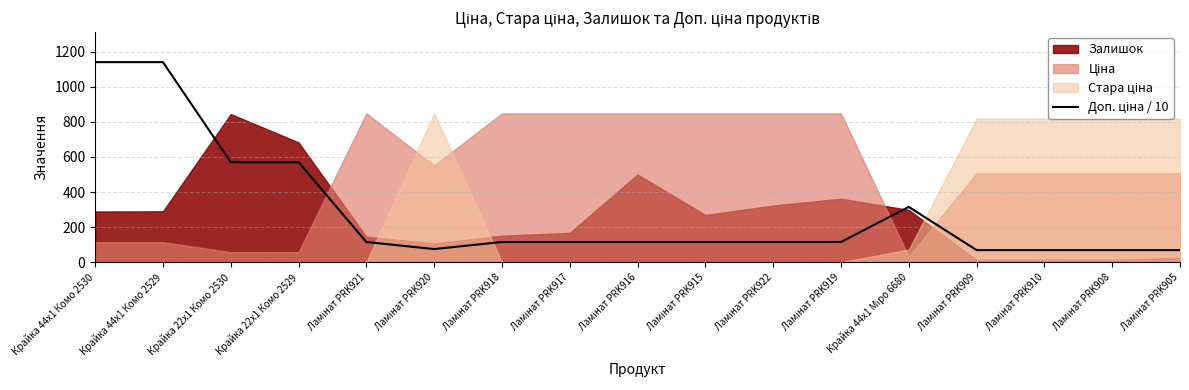

At which category does the chart reach its peak across all series?

Крайка 44x1 Комо 2530